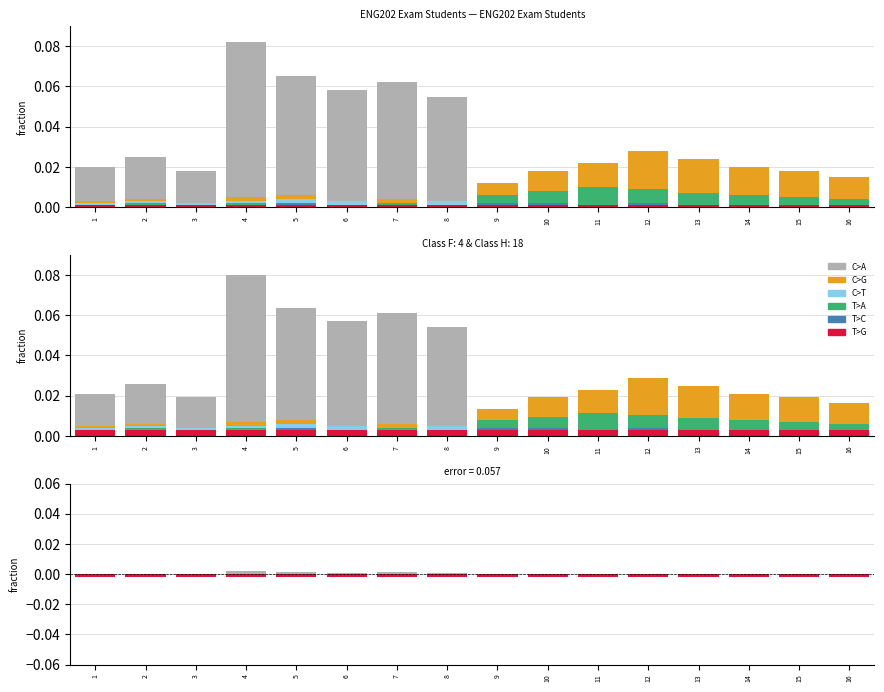

Does the chart contain any negative values?

Yes